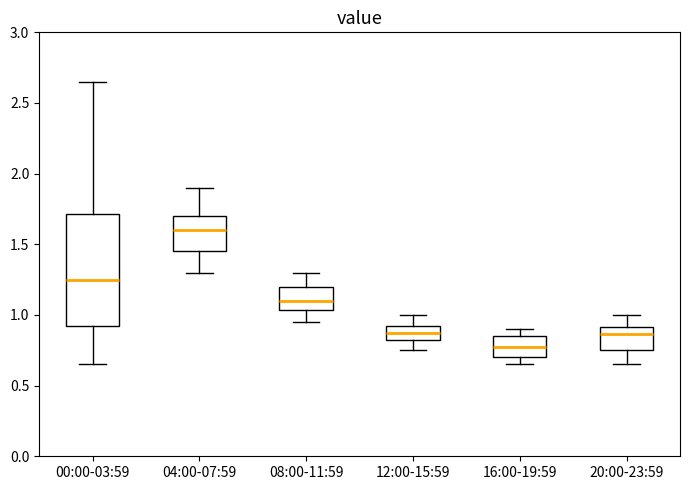

Which box is the tallest, from its lower edge to its upper edge?

00:00-03:59